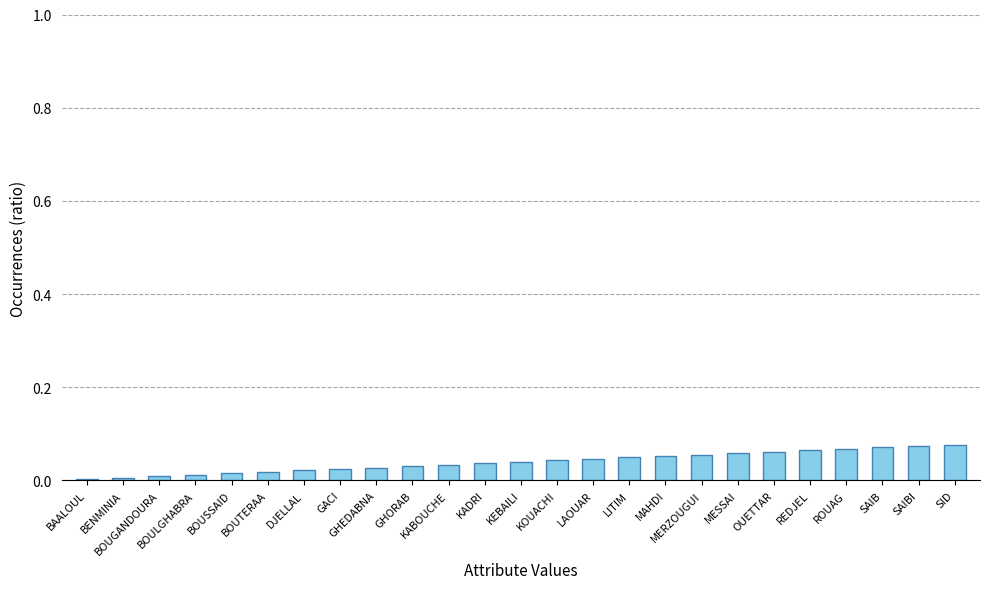

What is the sum of all values?

1.0